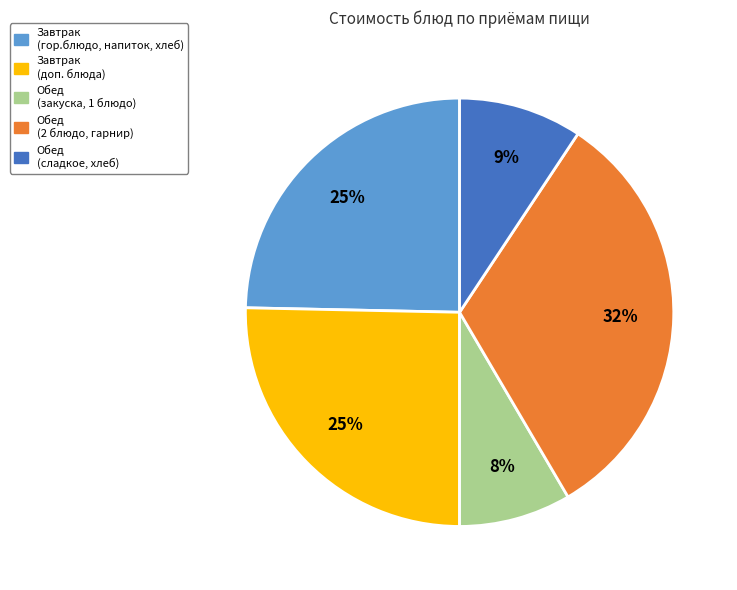

To the nearest percent, what is the average slice percentage?

20%